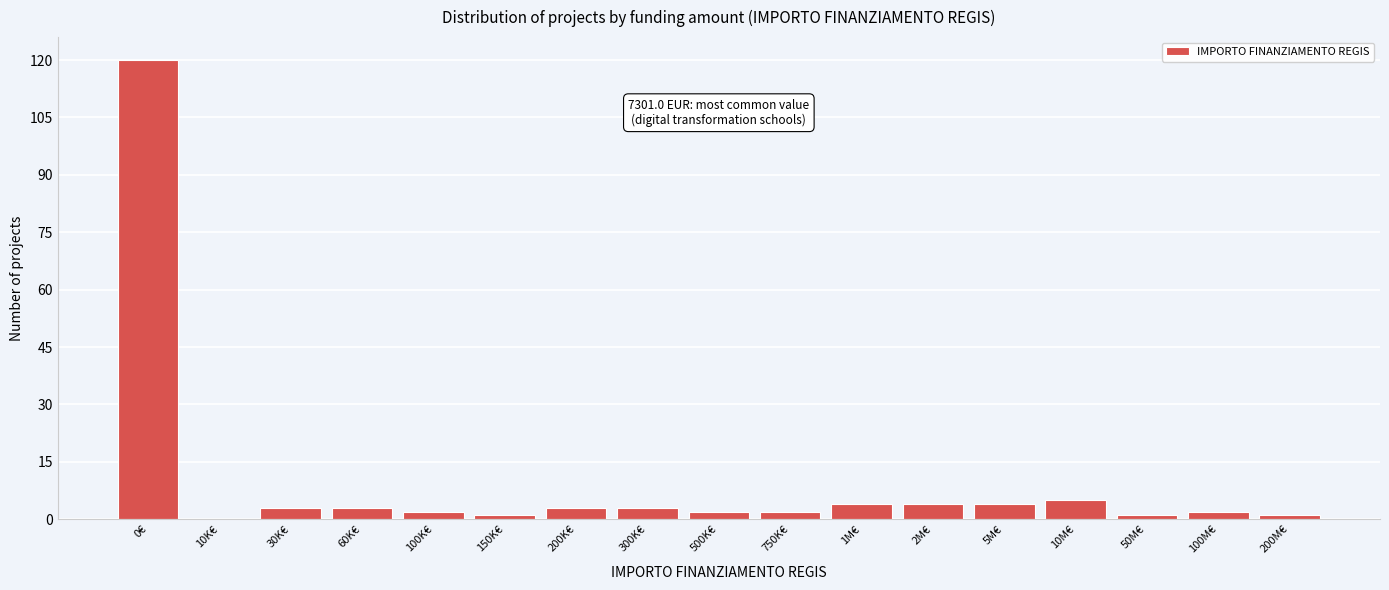

Reading left to right, what are all the values shown in this chart?

0€=120	10K€=0	30K€=3	60K€=3	100K€=2	150K€=1	200K€=3	300K€=3	500K€=2	750K€=2	1M€=4	2M€=4	5M€=4	10M€=5	50M€=1	100M€=2	200M€=1